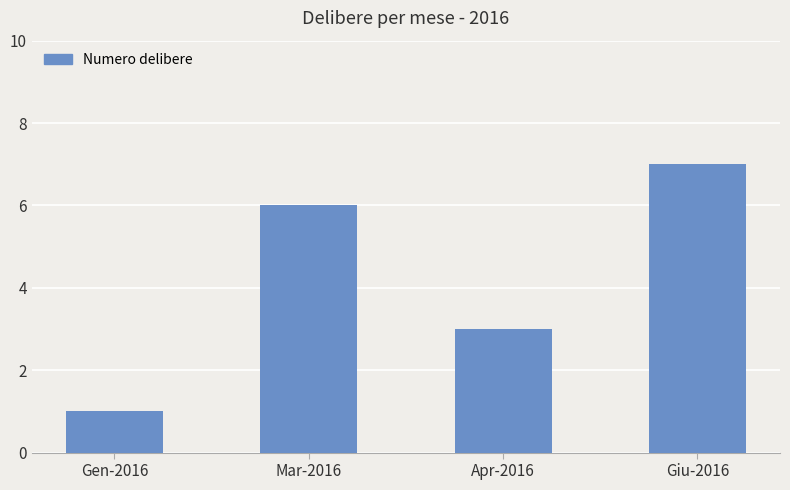

What is the change in value from Mar-2016 to Giu-2016?

+1